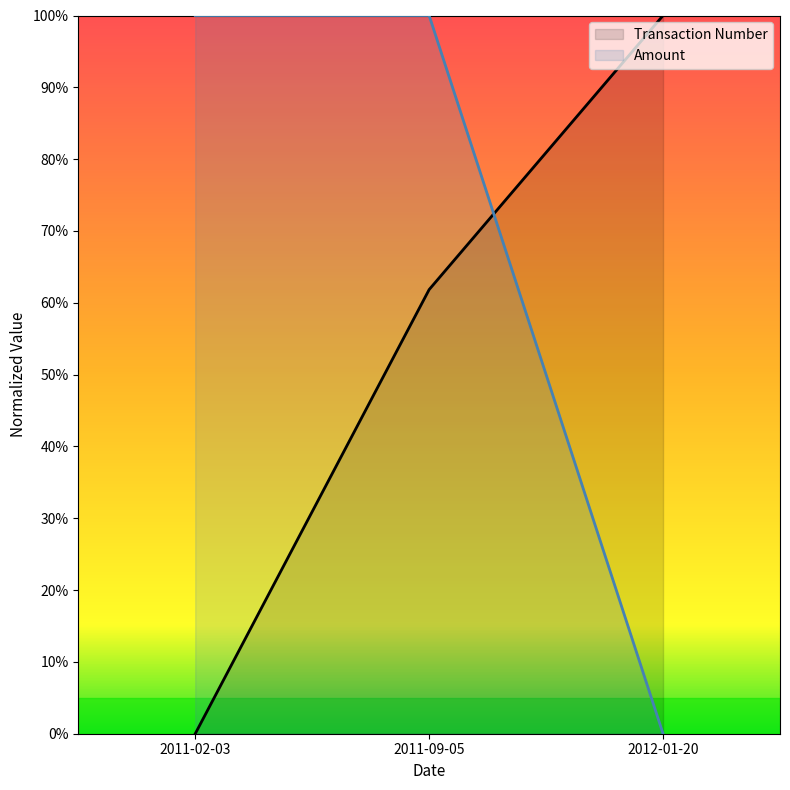

How many values in Transaction Number are above zero?

2